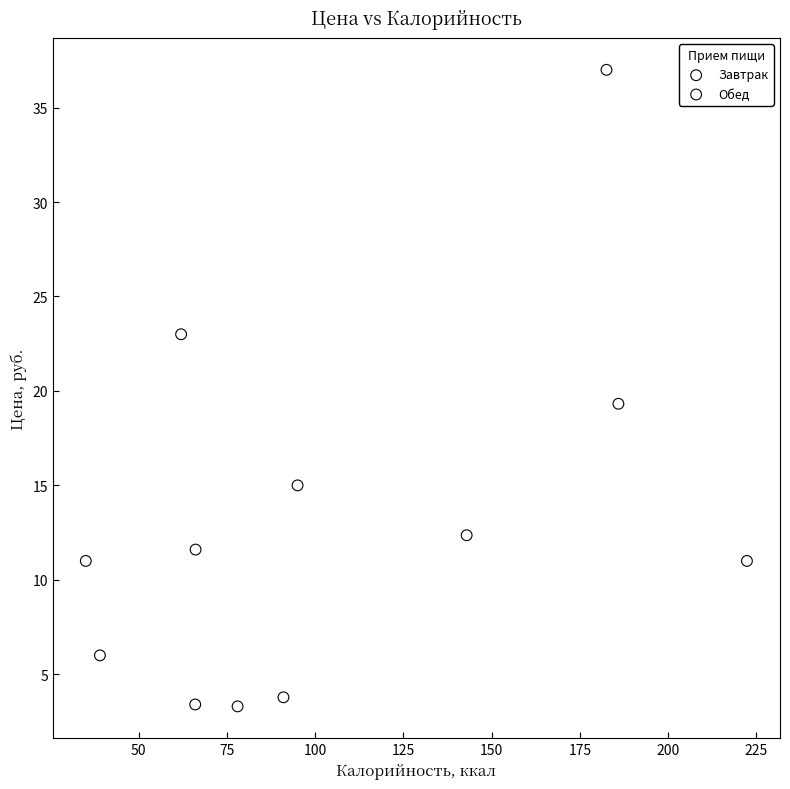

Which series contains the highest Y value?

Обед